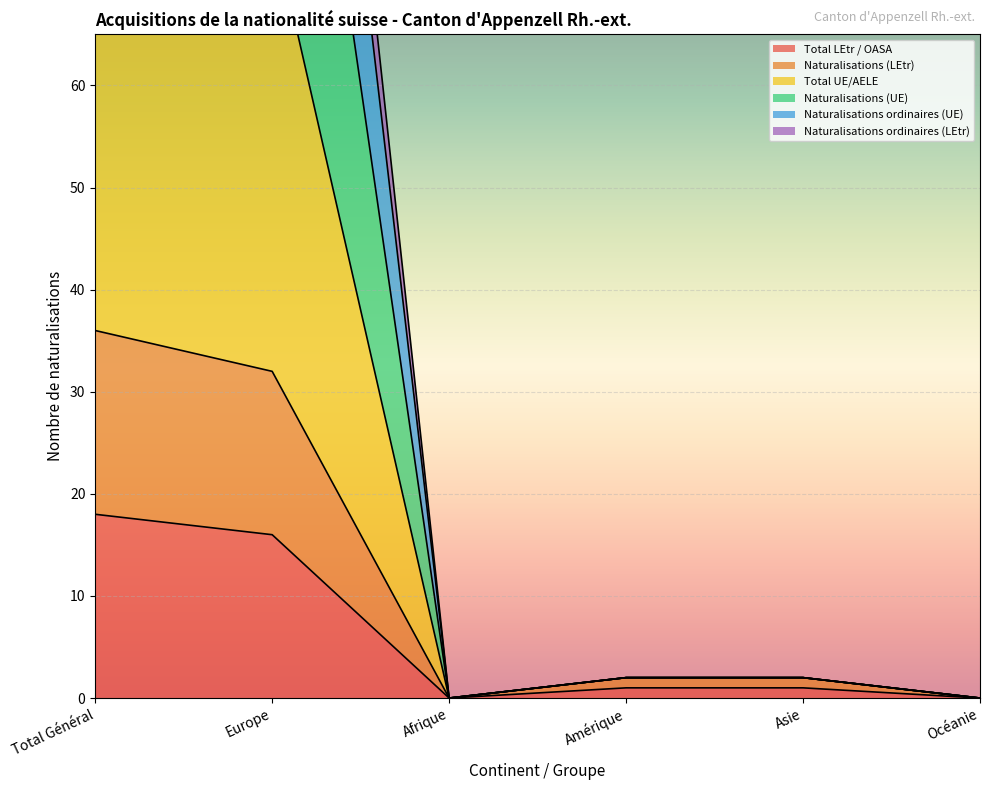

Reading left to right, extract all data points from this chart.

Total LEtr / OASA: 18	16	0	1	1	0
Naturalisations (LEtr): 36	32	0	2	2	0
Total UE/AELE: 164	160	0	2	2	0
Naturalisations (UE): 153	149	0	2	2	0
Naturalisations ordinaires (UE): 124	120	0	2	2	0
Naturalisations ordinaires (LEtr): 80	76	0	2	2	0